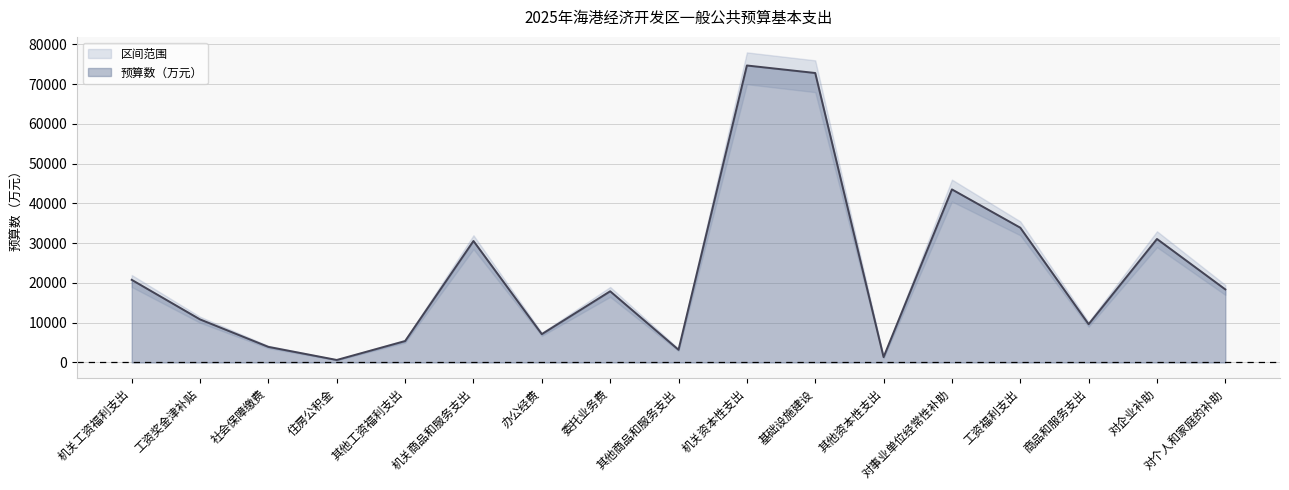

What is the change in value from 社会保障缴费 to 住房公积金?

-3289